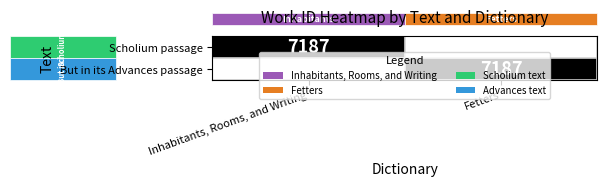

The Scholium passage series shows 7187 at Inhabitants, Rooms, and Writing. True or false?

True